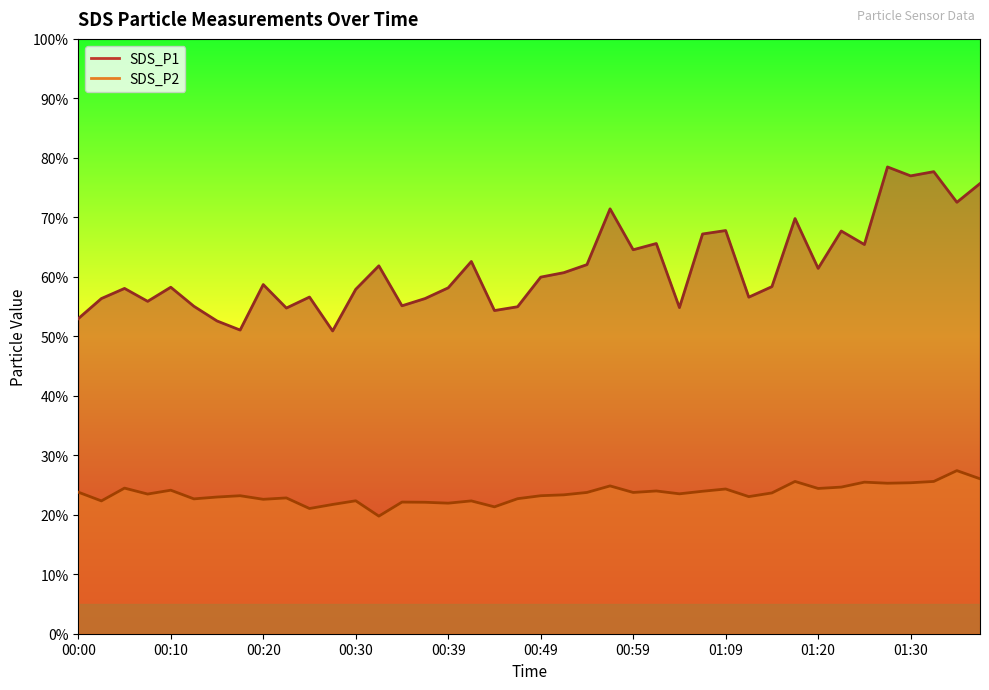

Which series has the widest spread of values?

SDS_P1